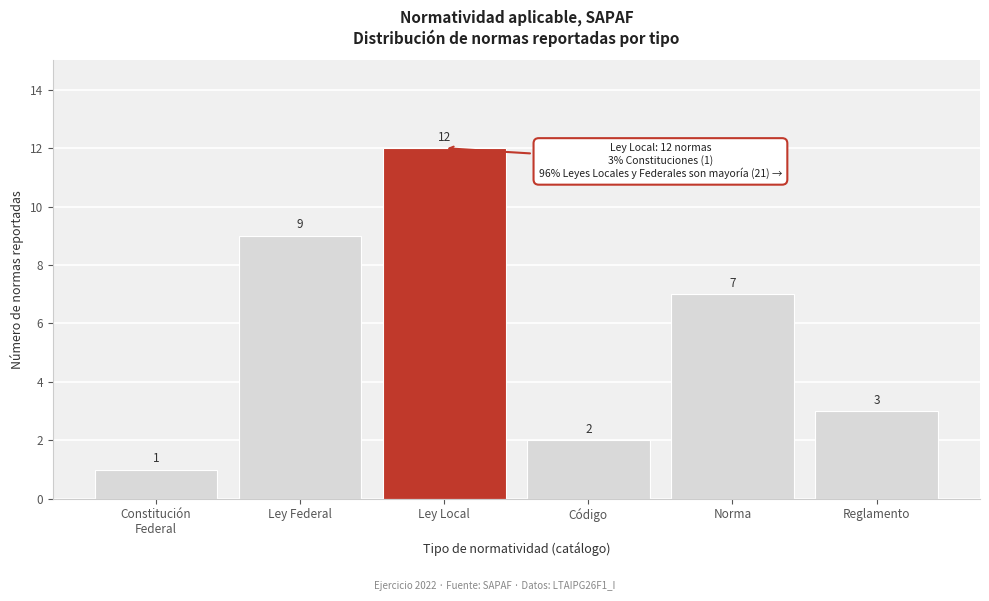

Reading left to right, transcribe all the data shown in this chart.

1	9	12	2	7	3